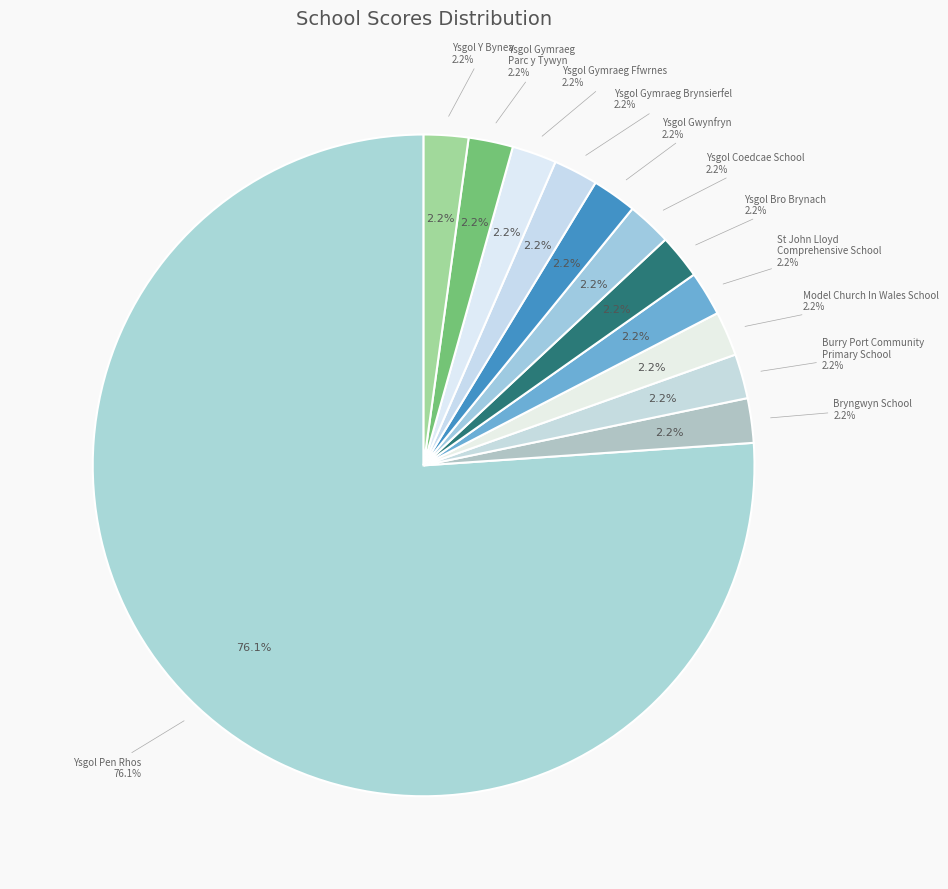

Which slice is the smallest?

Bryngwyn School